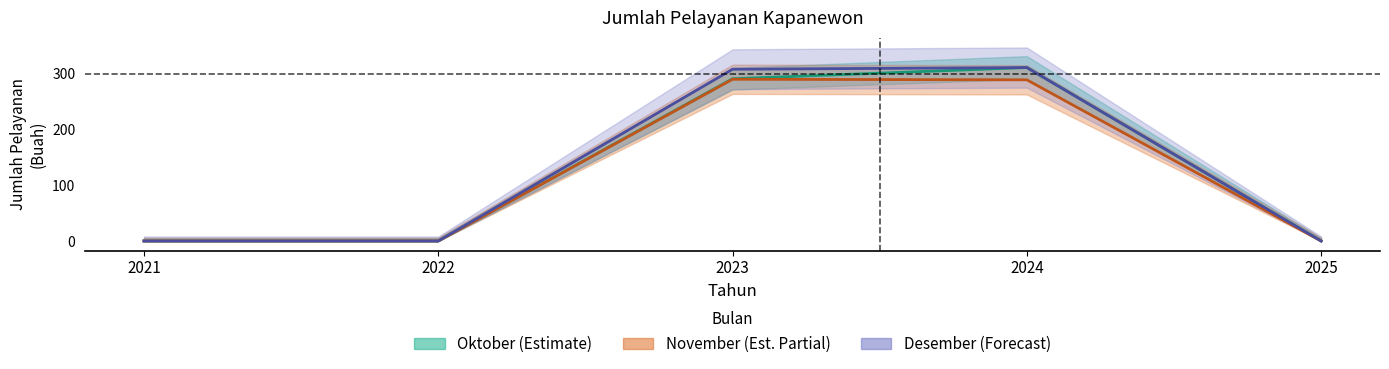

Is the value of Desember at 2021 greater than the value of Oktober at 2022?

No